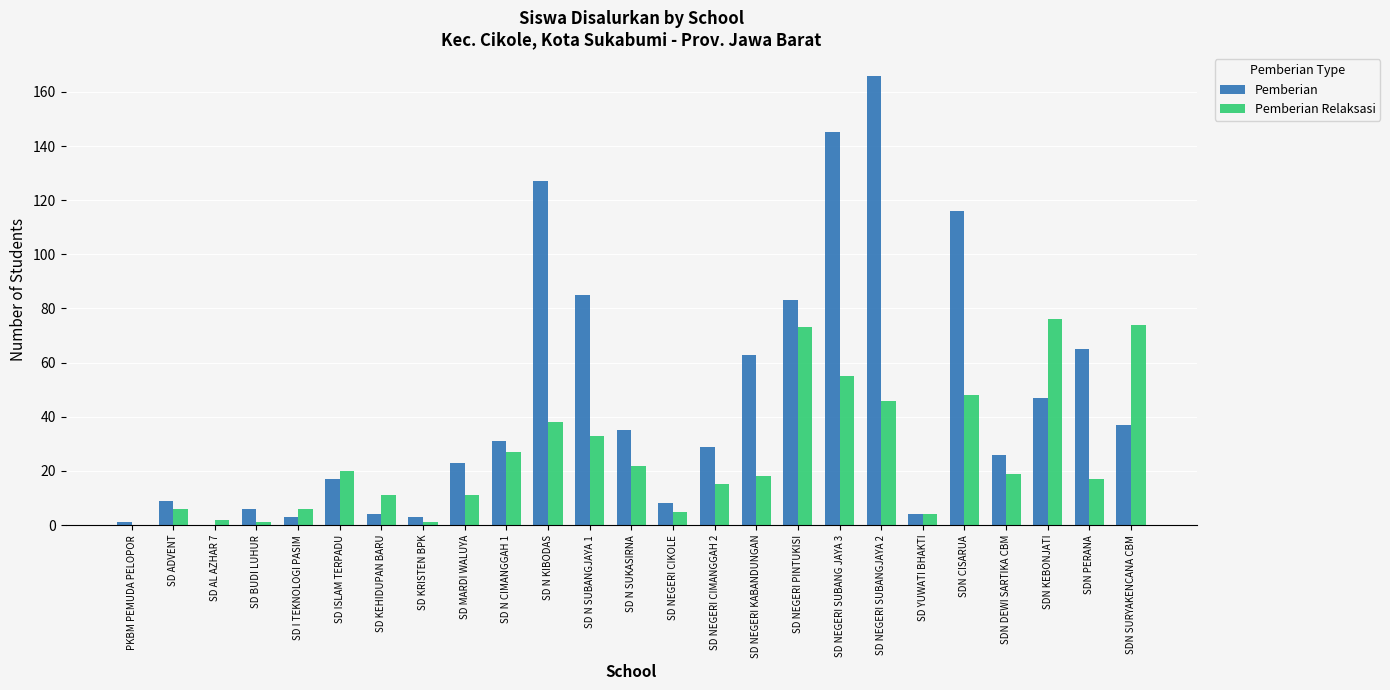

At which label does Pemberian reach its peak?

SD NEGERI SUBANGJAYA 2